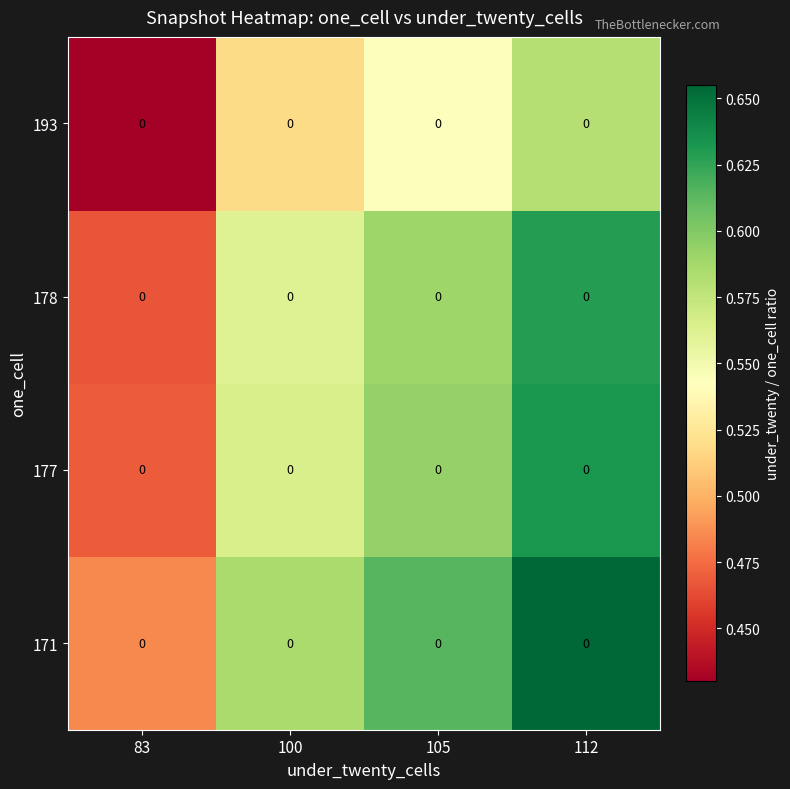

At how many categories does at least one series exceed 0?

4